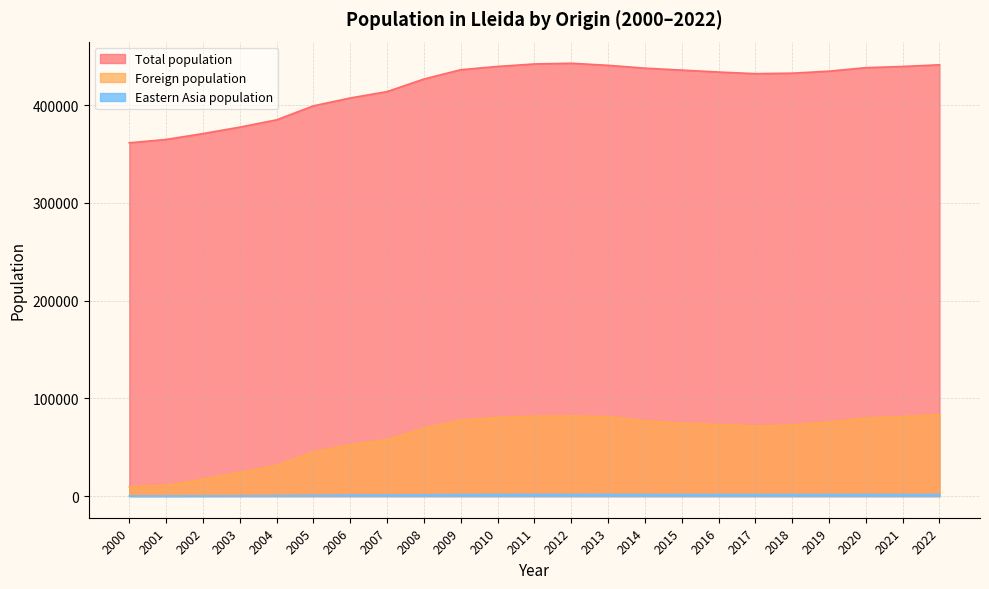

Reading left to right, extract all data points from this chart.

Total population: 361590	365023	371055	377639	385092	399439	407496	414015	426872	436402	439768	442308	443032	440915	438001	436029	434041	432384	432866	434930	438517	439727	441443
Foreign population: 9451	11033	17111	24107	31370	45144	52633	57560	69366	77784	80490	81762	82053	81145	77045	74435	73295	71479	72654	75642	79833	81392	83295
Eastern Asia population: 129	122	177	257	451	818	1084	1124	1342	1584	1735	1742	1735	1750	1684	1646	1605	1572	1581	1674	1682	1686	1611